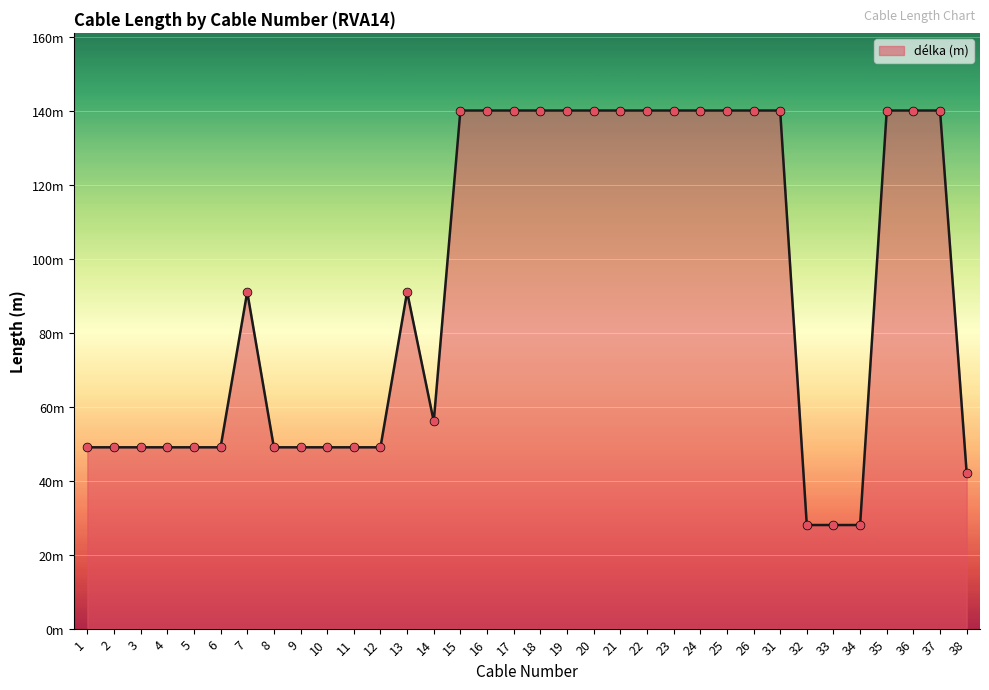

Approximately how many times larger is the value at 32 compared to 3?

0.6